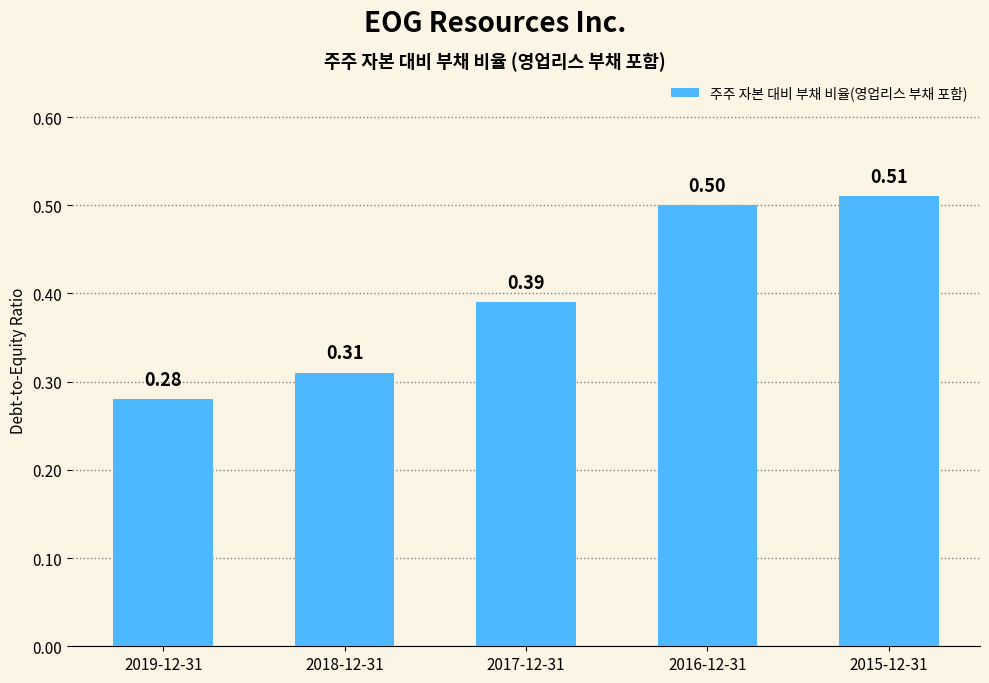

What is the change in value from 2018-12-31 to 2017-12-31?

+0.1